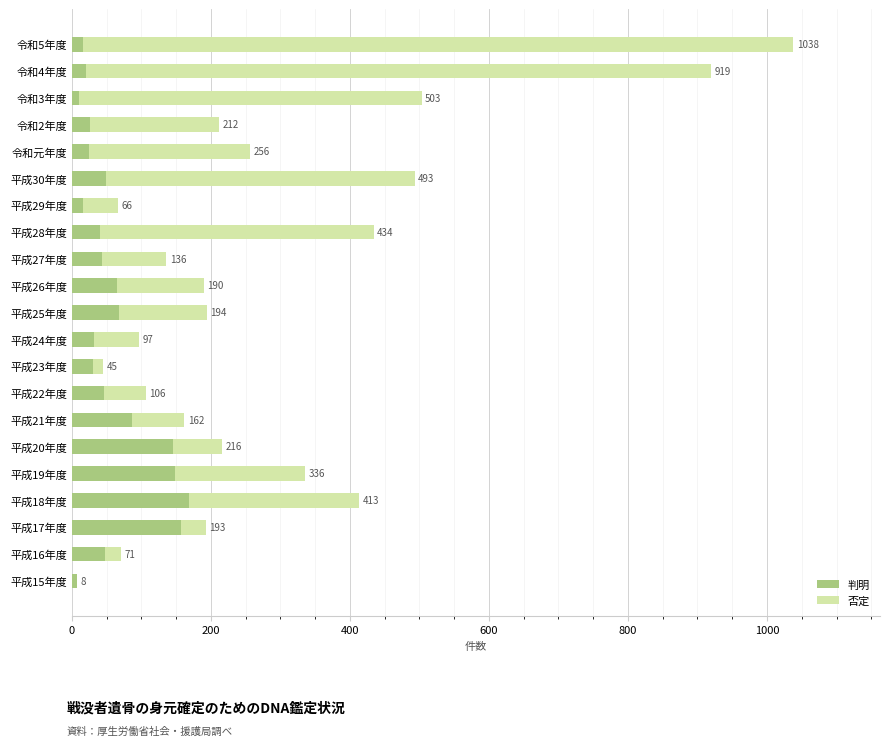

List the series in order of their overall mean, lowest first.

判明, 否定